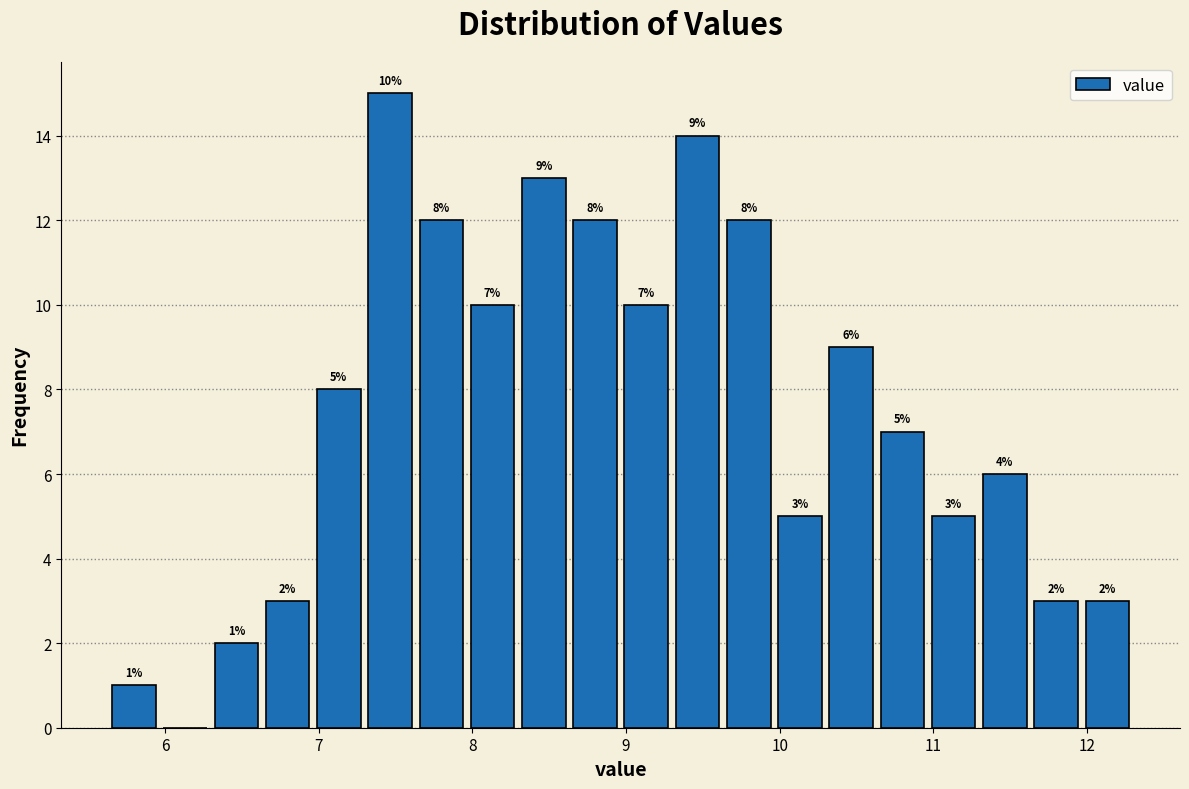

Around what value on the x-axis is the tallest bar? Give the approximate position of its centre, as read against the axis.

7.5